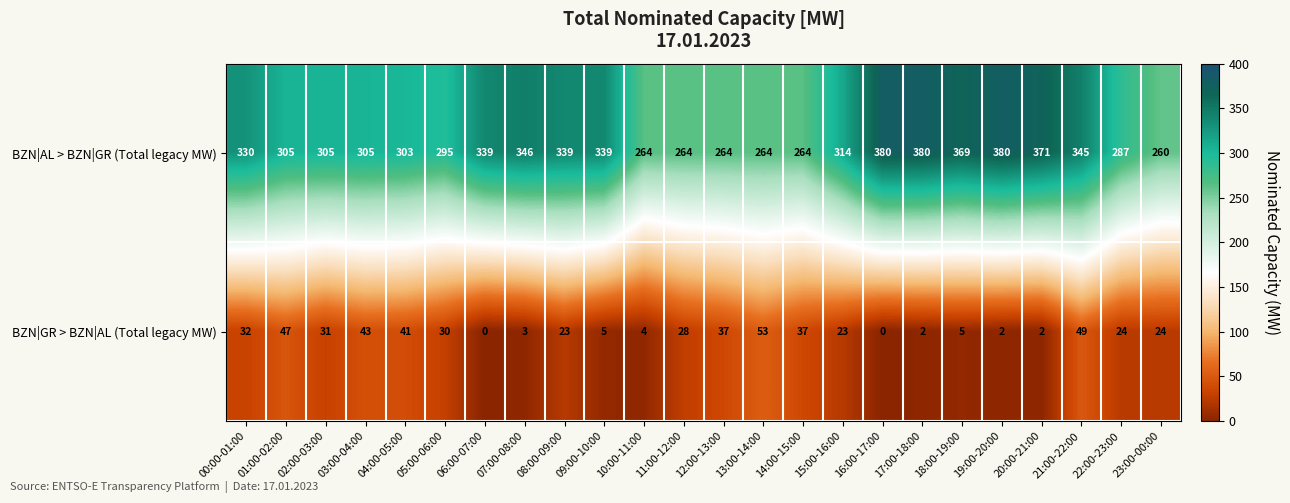

What is the approximate value of BZN|AL > BZN|GR (Total legacy MW) at 06:00-07:00, to the nearest 50?

350